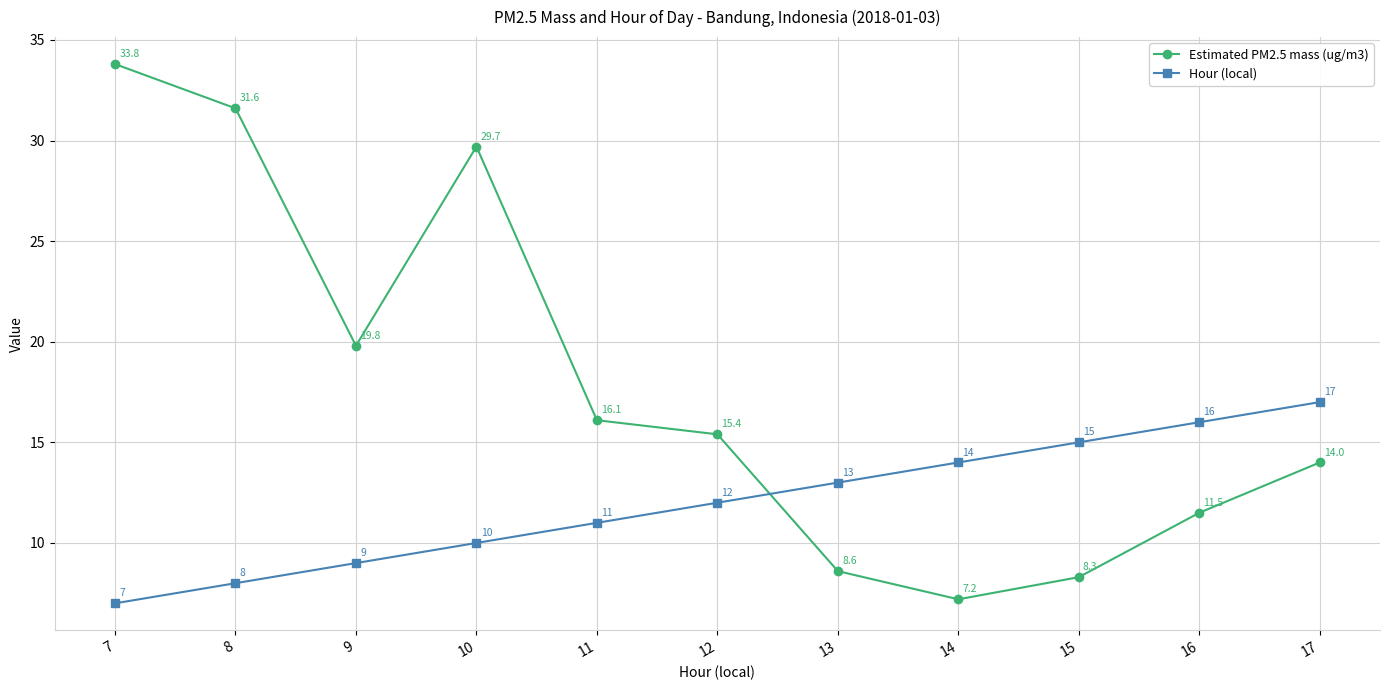

Which series has the widest spread of values?

Estimated PM2.5 mass (ug/m3)